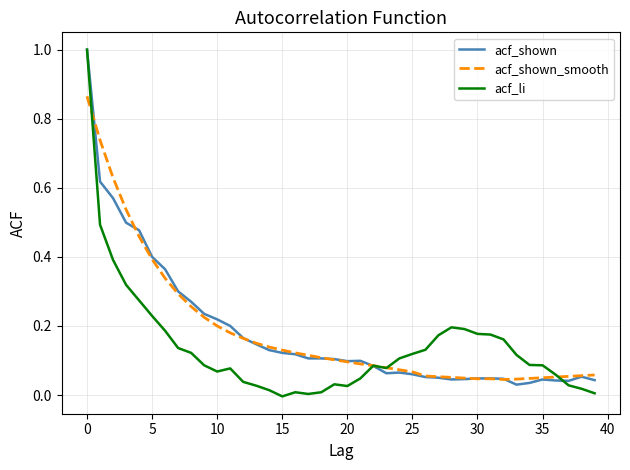

Which series has the widest spread of values?

acf_li